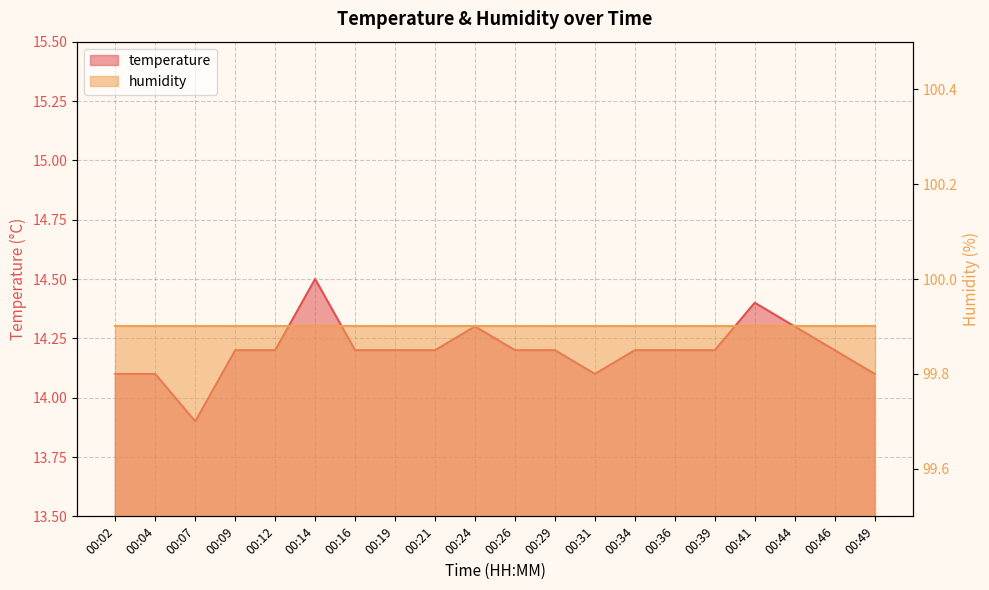

What is the value of the 4th point from the left?

14.2